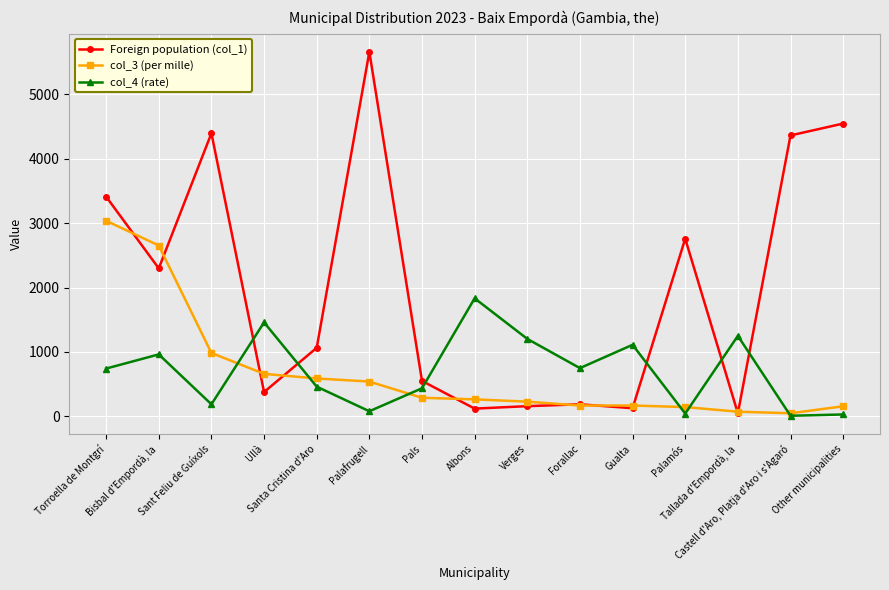

What are all the series names shown in the legend?

Foreign population (col_1), col_3 (per mille), col_4 (rate)